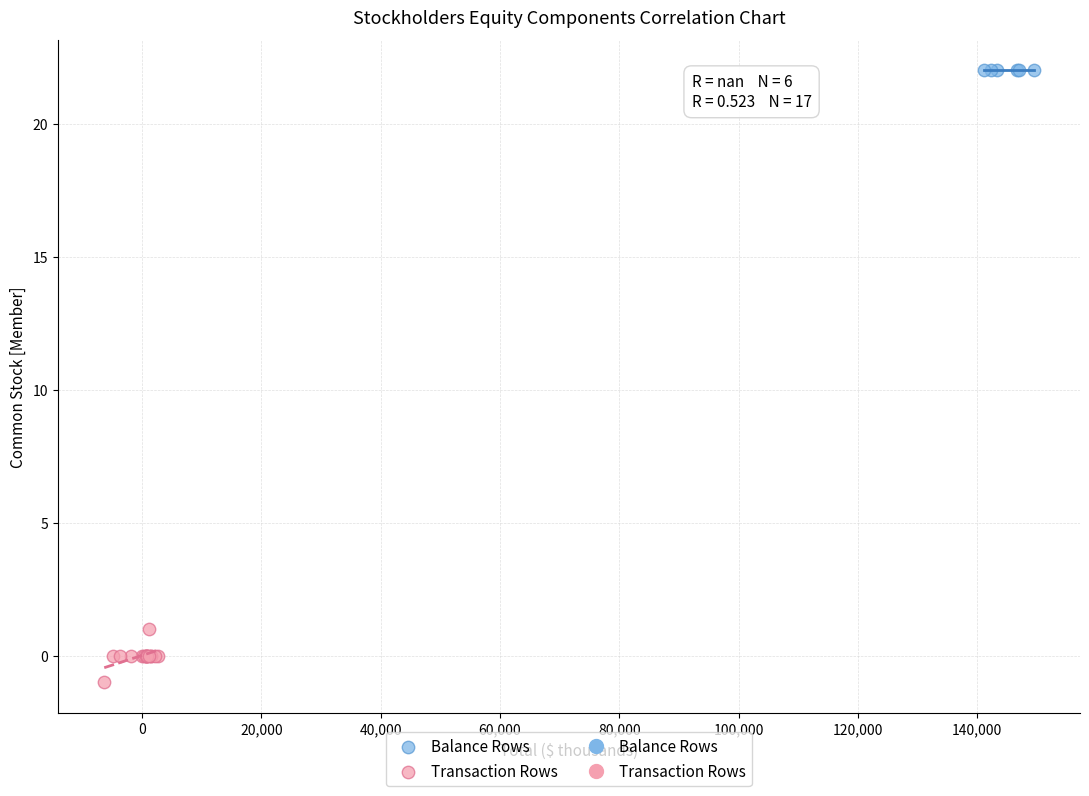

Which series reaches the maximum Y coordinate?

Balance Rows